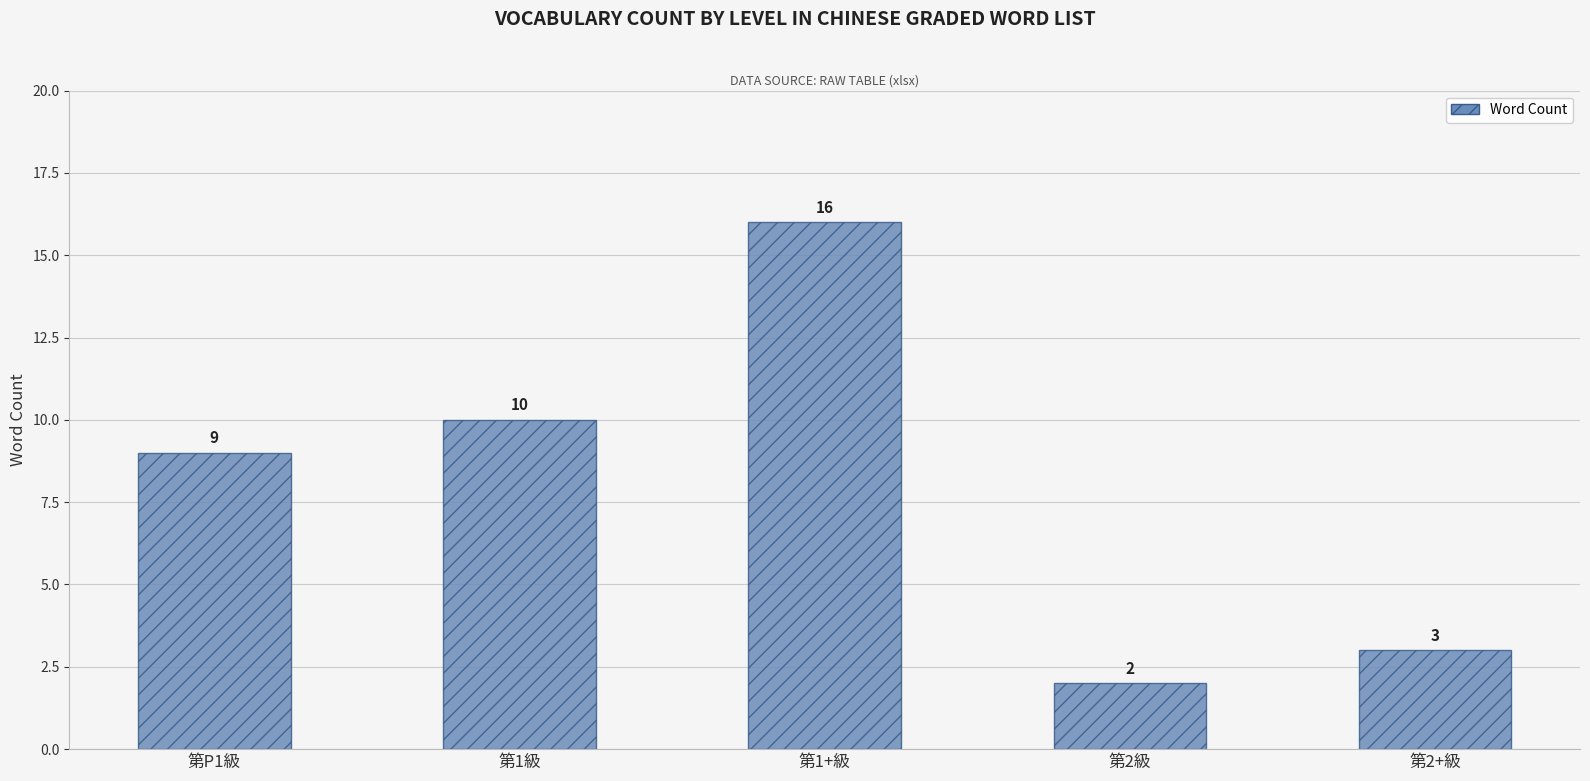

Which has a higher value, 第P1級 or 第1級?

第1級